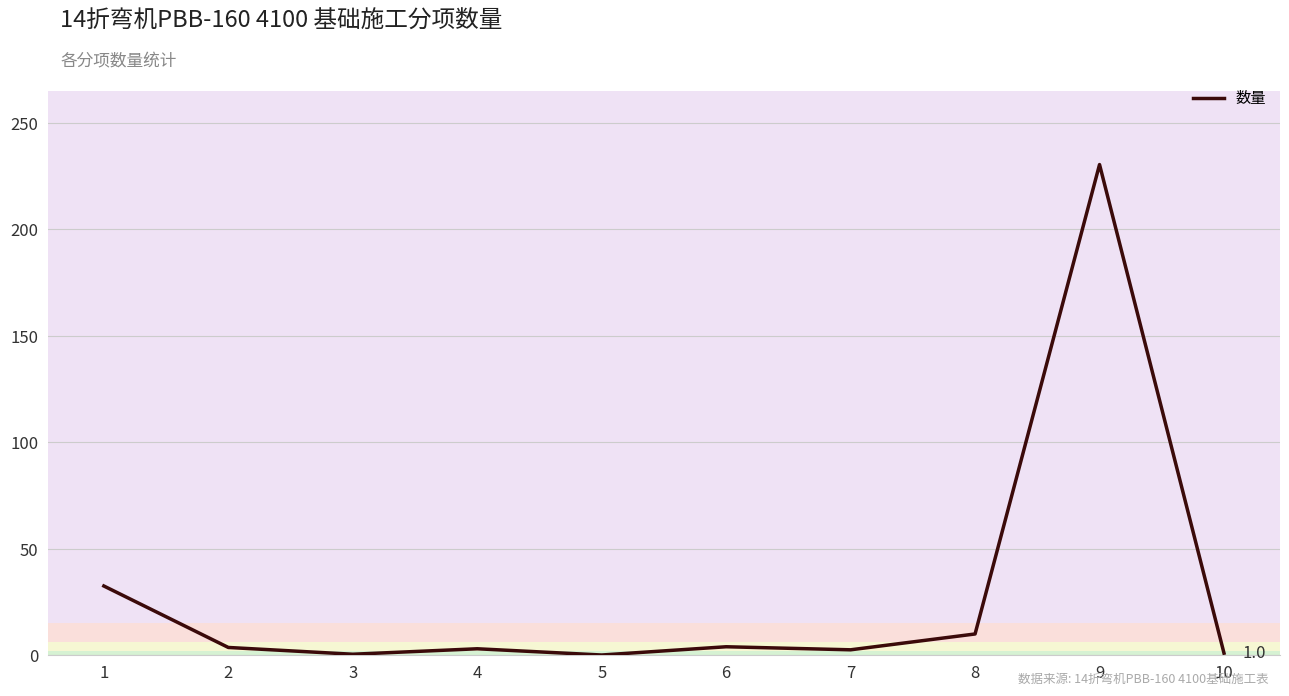

True or false: the data shows 2.6 at 7.

True